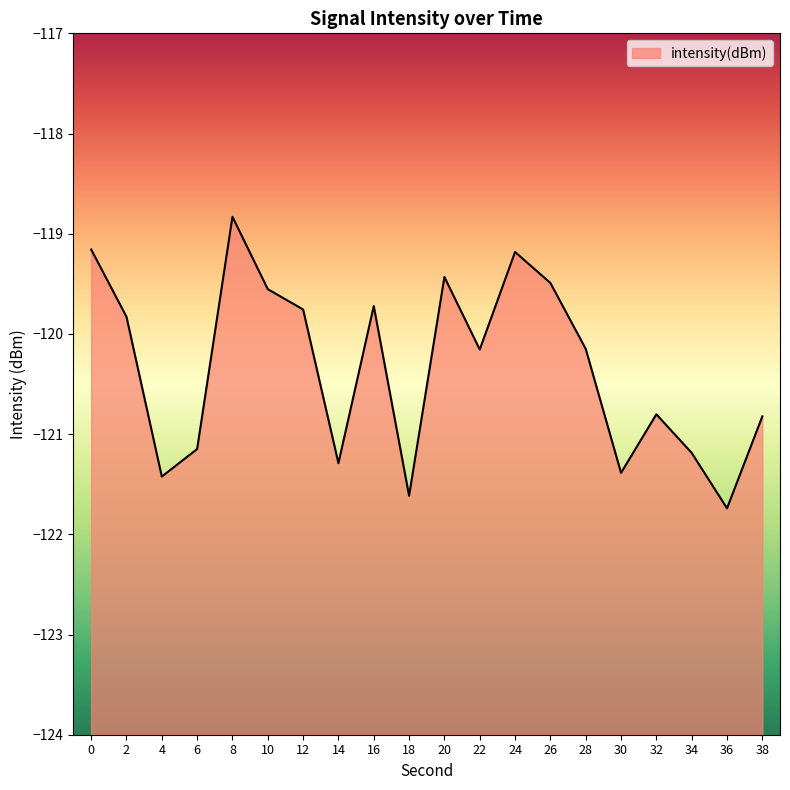

What is the value of the 14th point from the left?

-119.5